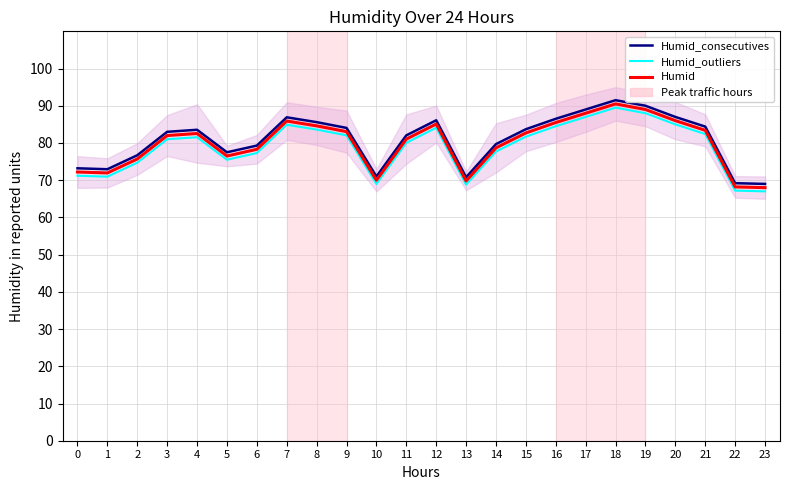

Reading left to right, extract all data points from this chart.

Humid_consecutives: 0=73.2	1=73.0	2=76.7	3=83.0	4=83.5	5=77.5	6=79.3	7=86.9	8=85.6	9=84.0	10=71.0	11=82.0	12=86.1	13=70.8	14=79.7	15=83.7	16=86.5	17=89.0	18=91.5	19=90.0	20=87.0	21=84.4	22=69.2	23=69.0
Humid_outliers: 0=71.2	1=71.0	2=74.7	3=81.0	4=81.5	5=75.5	6=77.3	7=84.9	8=83.6	9=82.0	10=69.0	11=80.0	12=84.1	13=68.8	14=77.7	15=81.7	16=84.5	17=87.0	18=89.5	19=88.0	20=85.0	21=82.4	22=67.2	23=67.0
Humid: 0=72.2	1=72.0	2=75.7	3=82.0	4=82.5	5=76.5	6=78.3	7=85.9	8=84.6	9=83.0	10=70.0	11=81.0	12=85.1	13=69.8	14=78.7	15=82.7	16=85.5	17=88.0	18=90.5	19=89.0	20=86.0	21=83.4	22=68.2	23=68.0